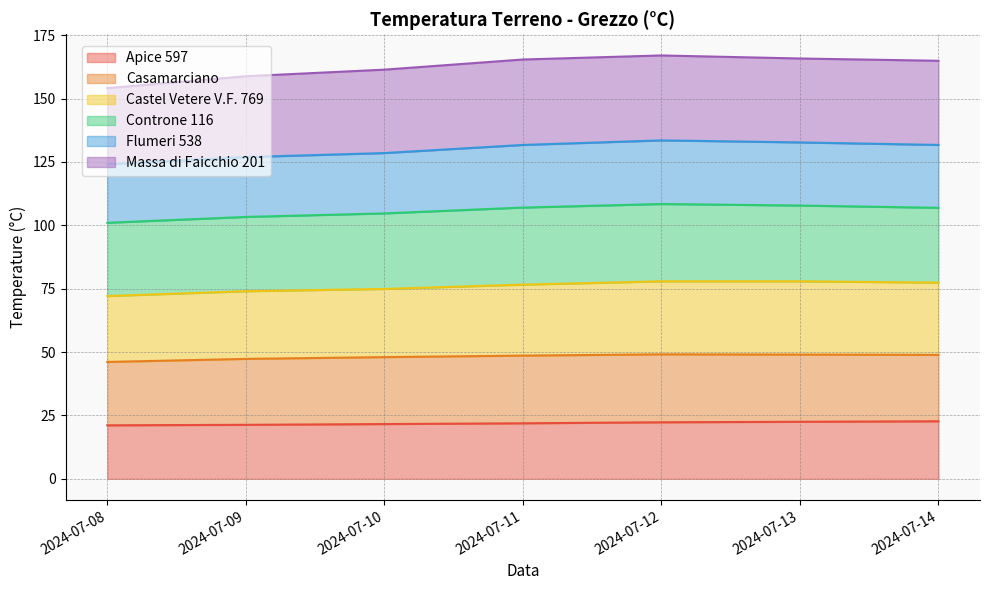

At which category does the chart reach its peak across all series?

2024-07-12